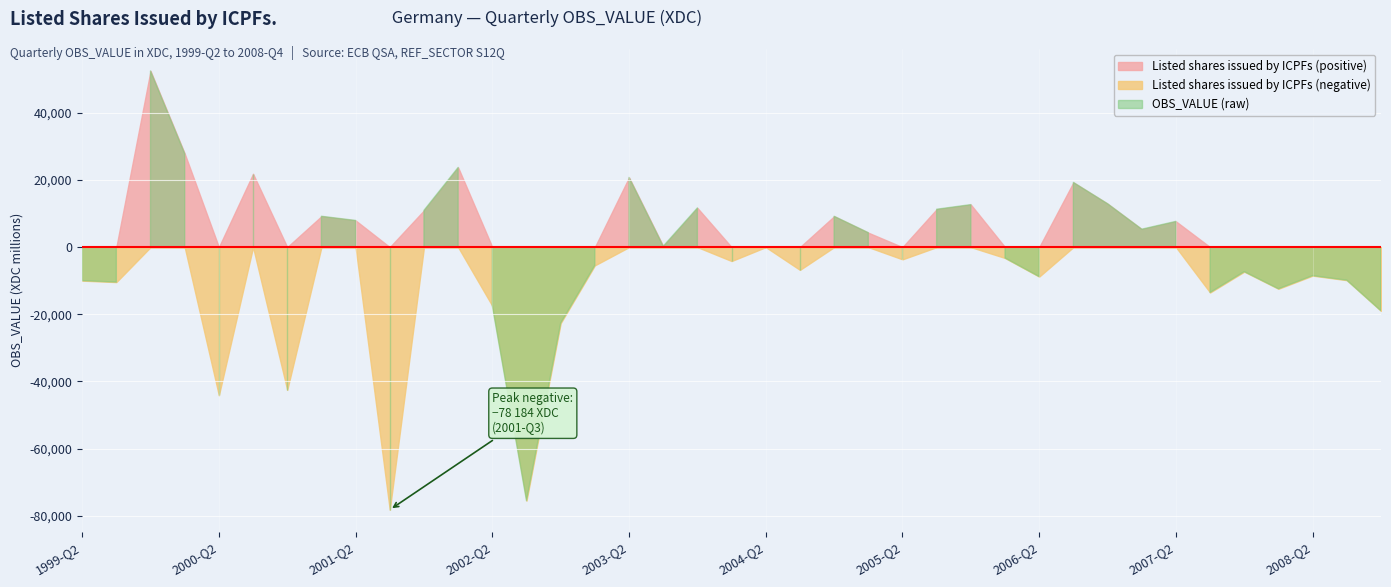

What is the highest value of the Listed shares issued by ICPFs (positive) series?

52445